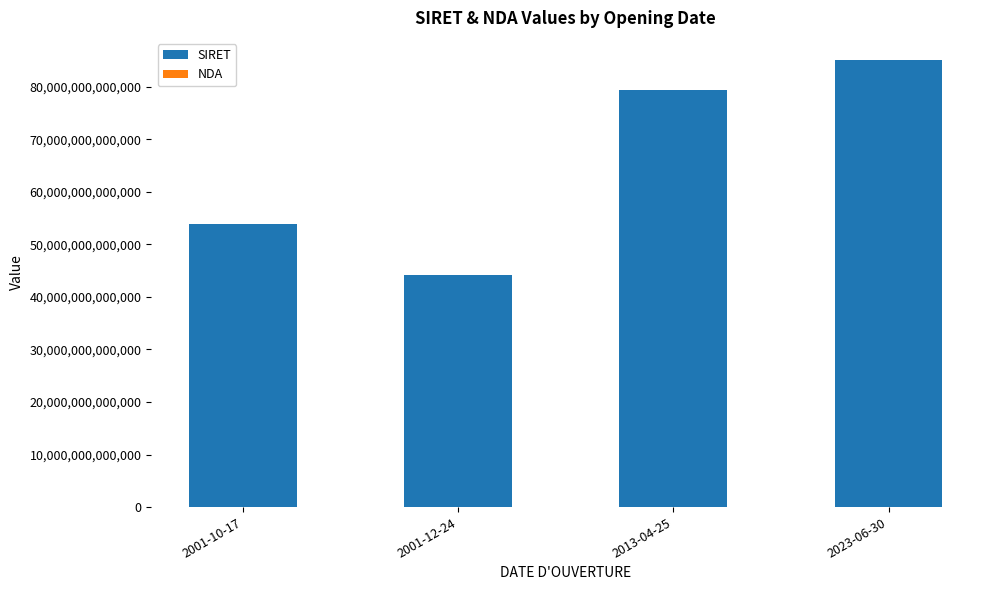

At which category is the sum across all series the highest?

2023-06-30